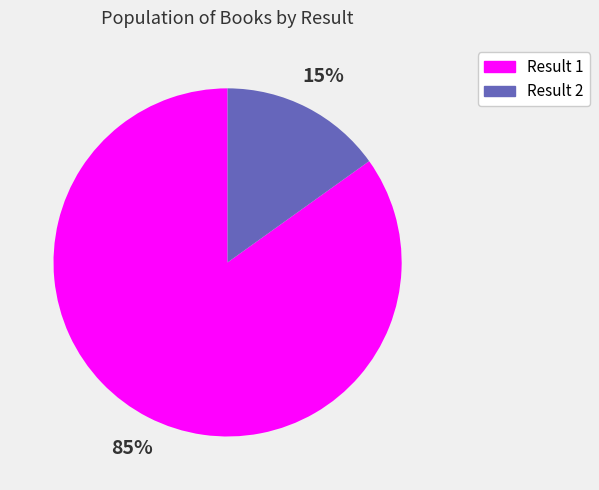

True or false: Result 1 accounts for 85% of the total.

True